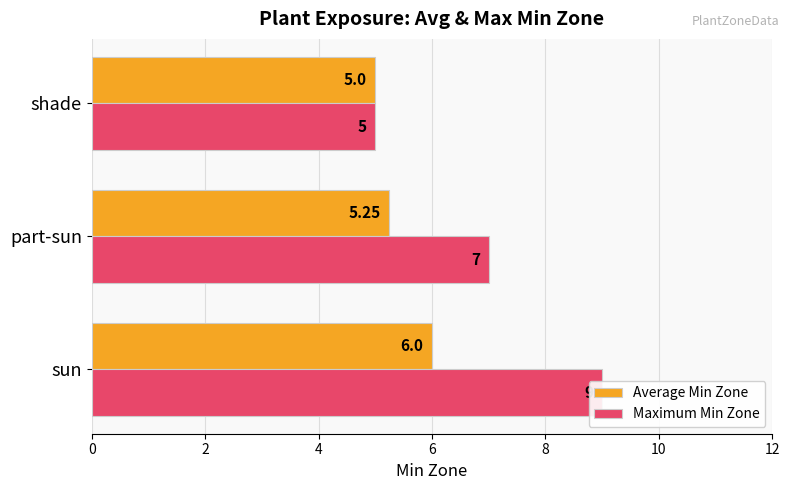

Which series has the largest range (max minus min)?

Maximum Min Zone